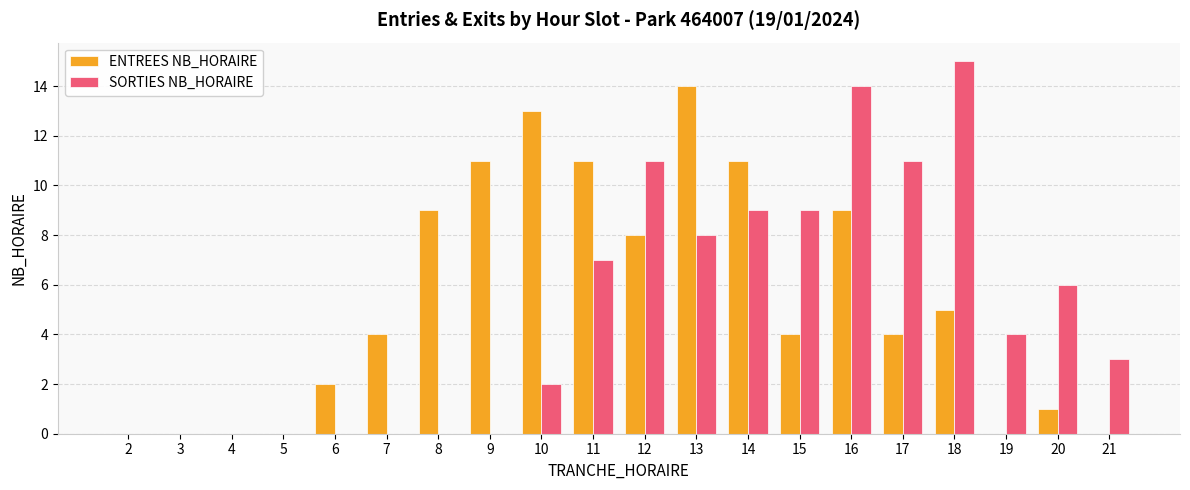

What is the sum of all SORTIES NB_HORAIRE values?

99